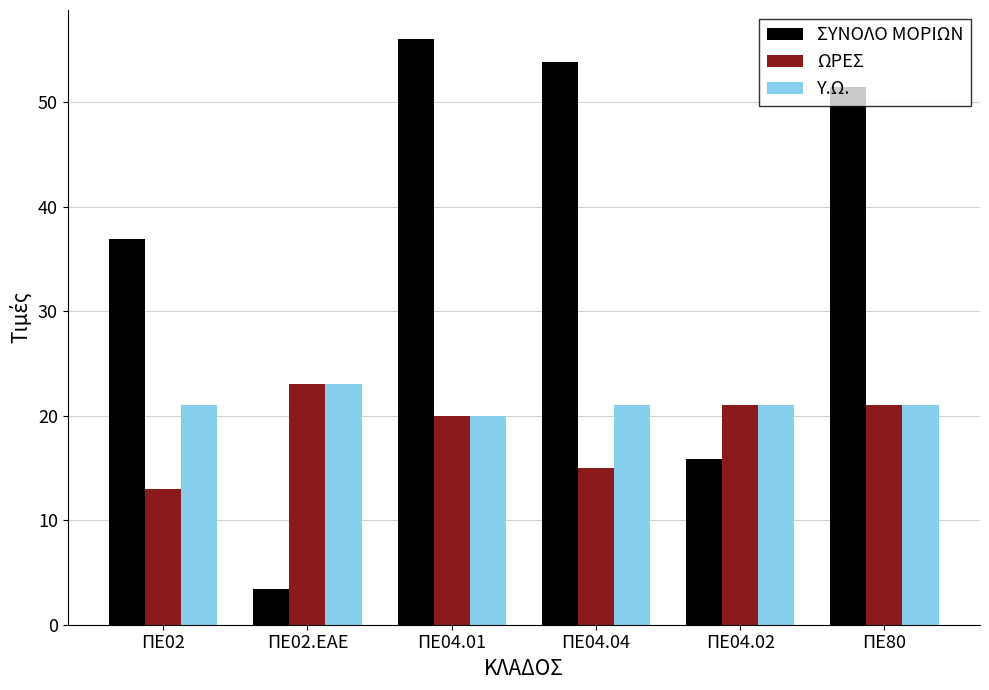

What is the approximate value of Υ.Ω. at ΠΕ04.01?

20.0